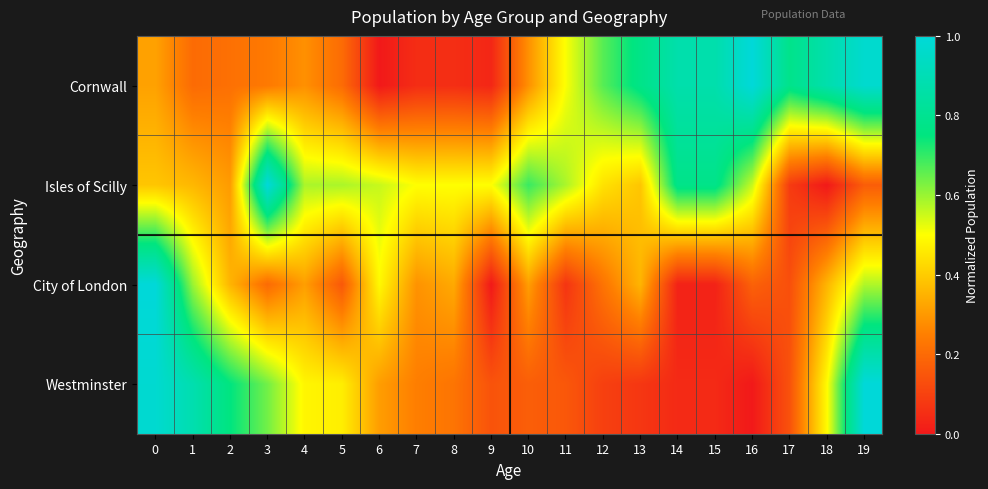

How many categories are shown in the chart?

20